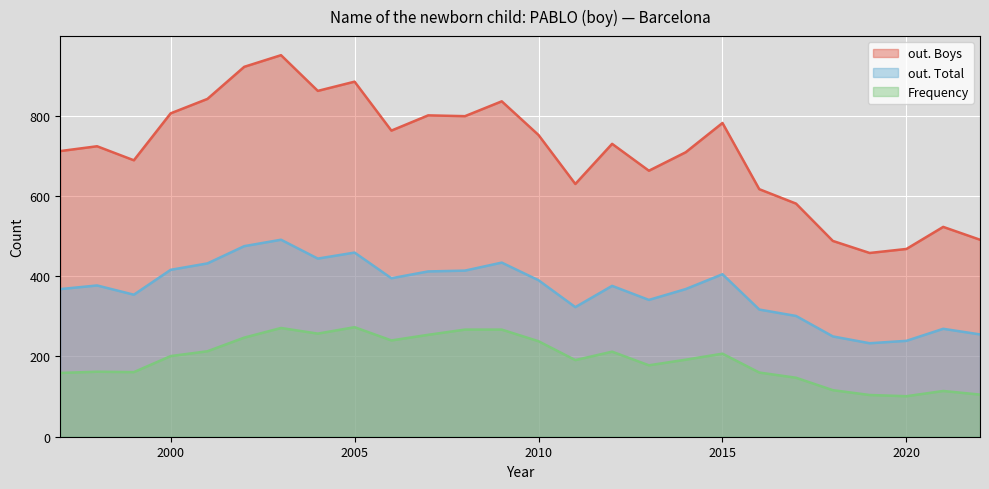

What is the difference between the out. Total values at 2018 and 2001?

182